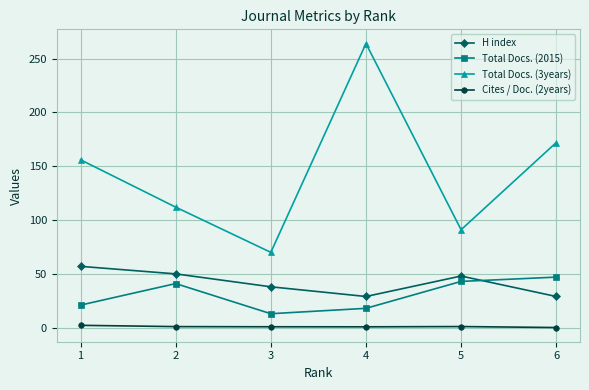

What value does the Total Docs. (3years) series have at 1?

156.0